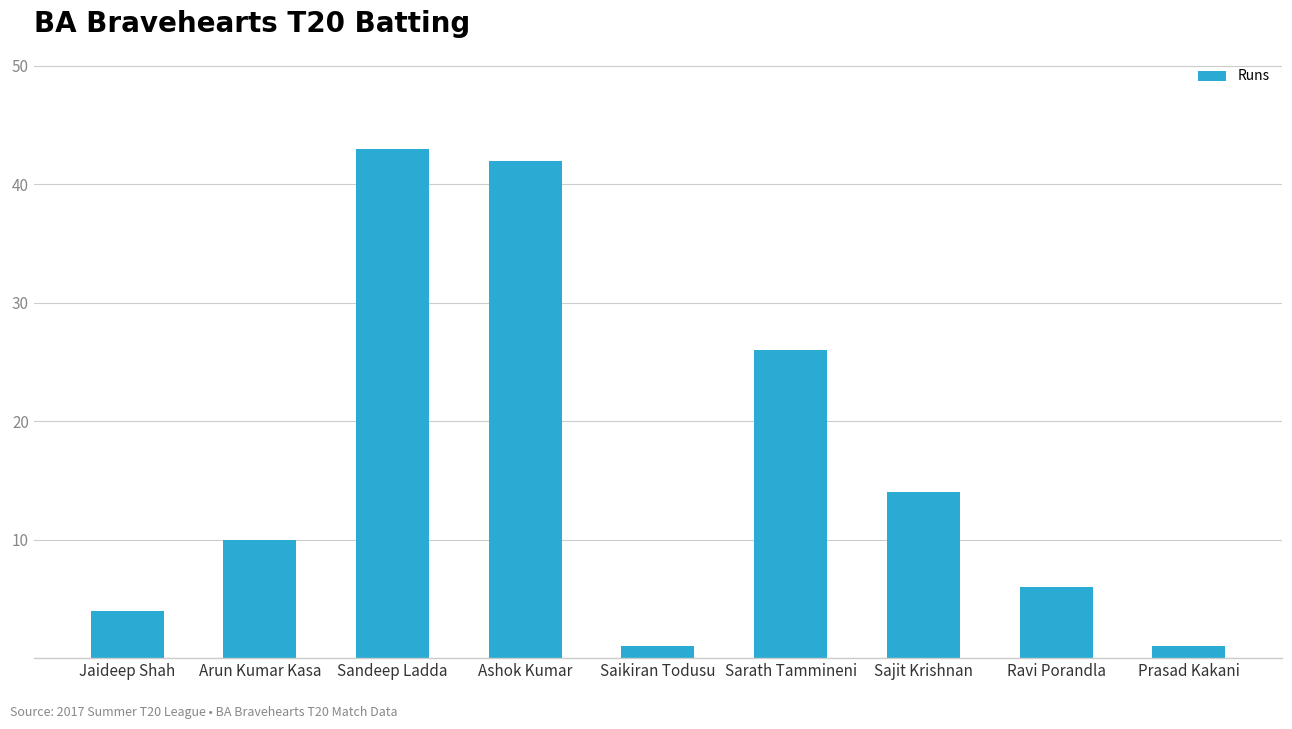

Is it true that the value at Ravi Porandla is 6?

True